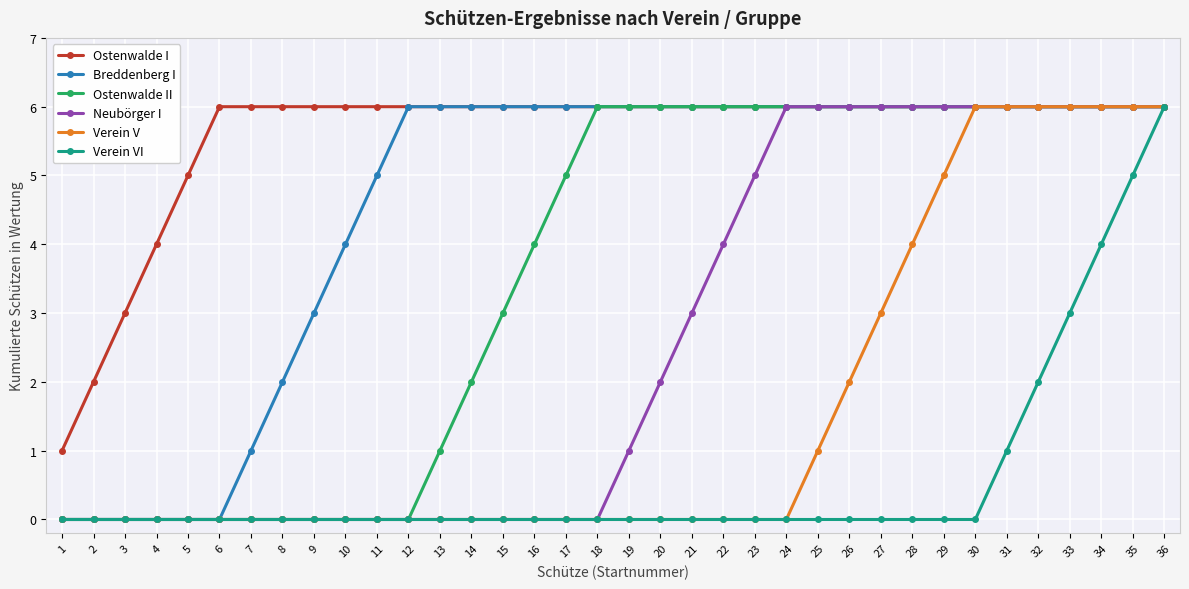

What are all the series names shown in the legend?

Ostenwalde I, Breddenberg I, Ostenwalde II, Neubörger I, Verein V, Verein VI